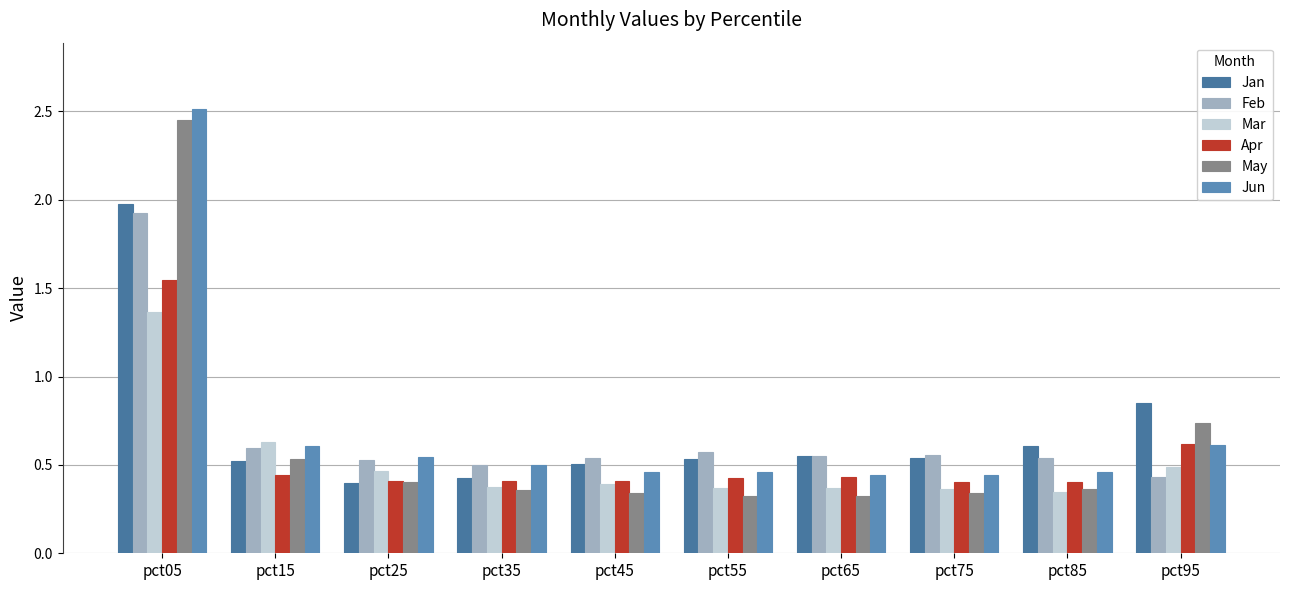

What is the difference between the highest and lowest values at pct35?

0.1